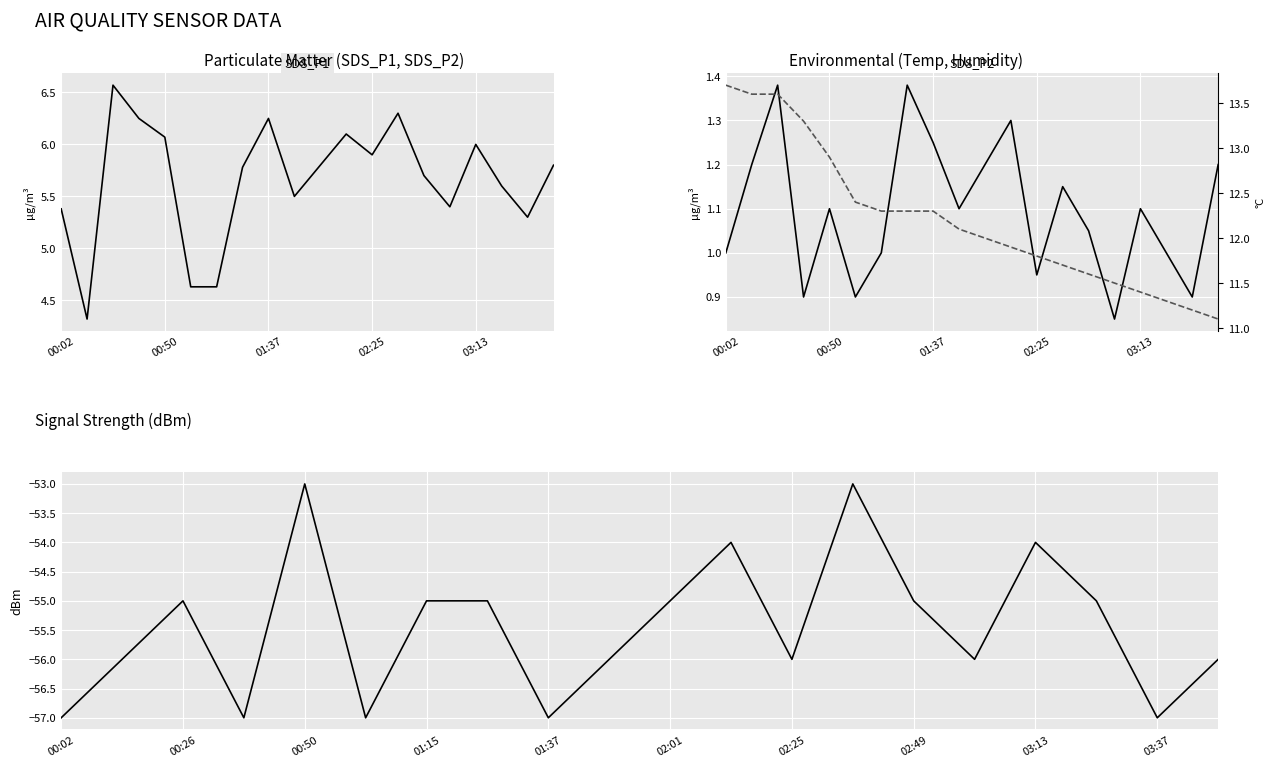

Is this an area chart (filled region under the line)?

No